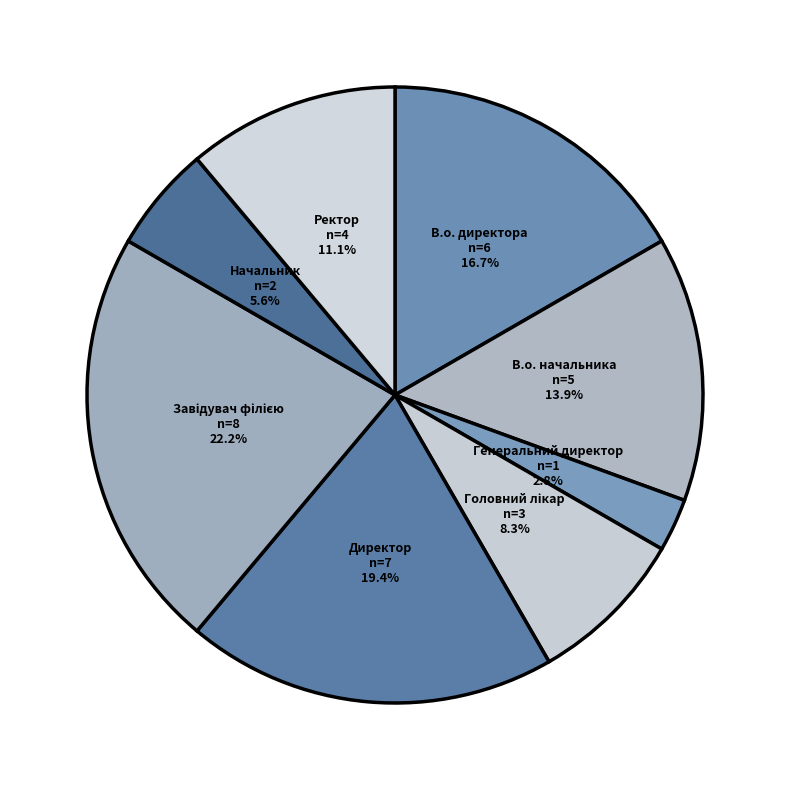

Approximately how many times larger is the value at В.о. директора compared to Директор?

0.9